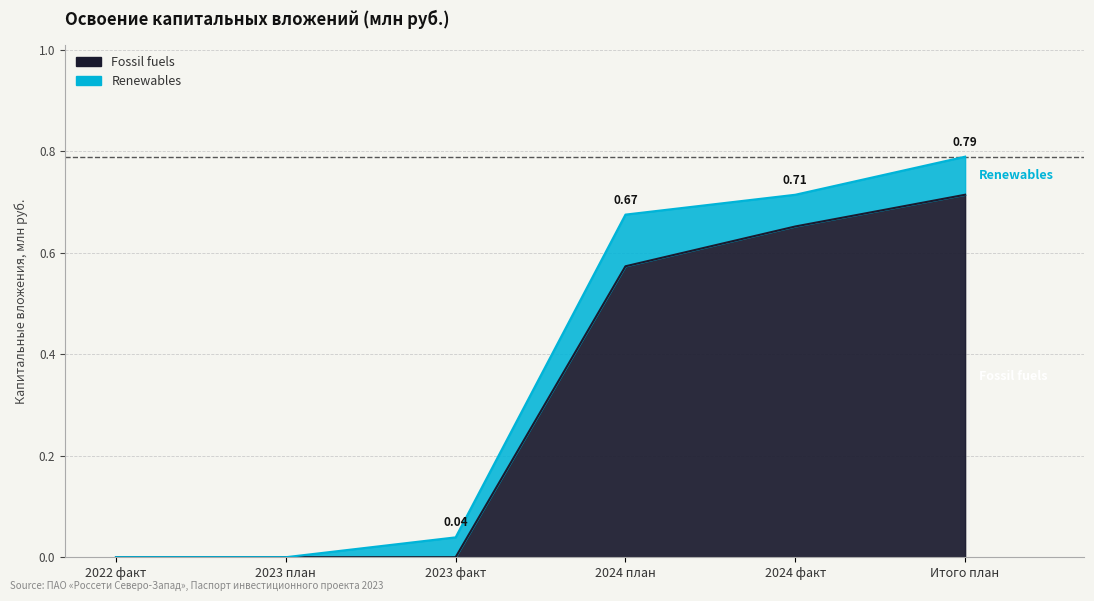

Does the chart display data point markers on the line(s)?

No